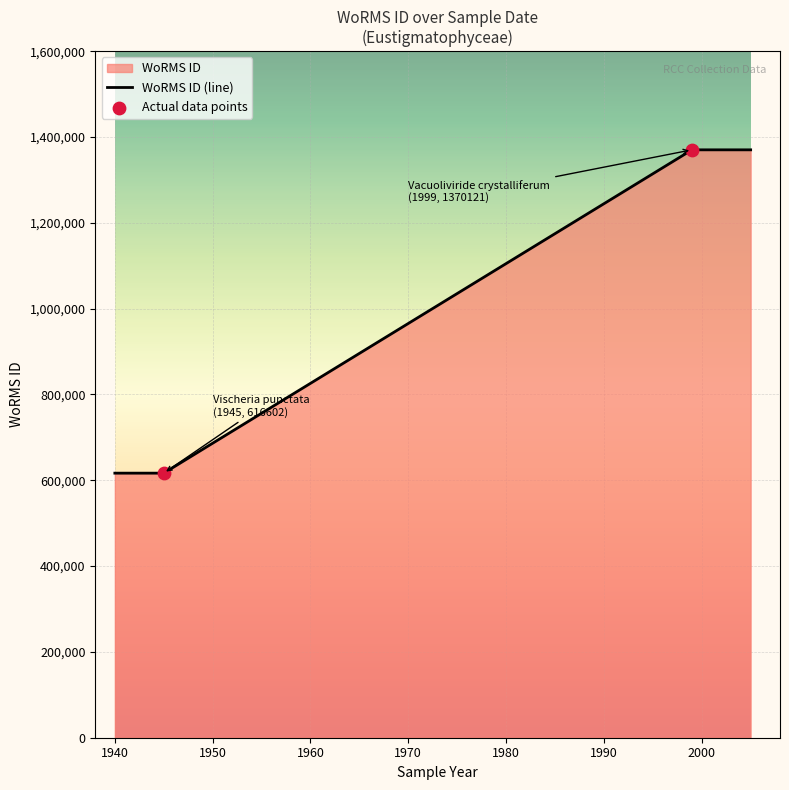

What is the change in value from 1999-01-01 to 1945-01-01?

-753519